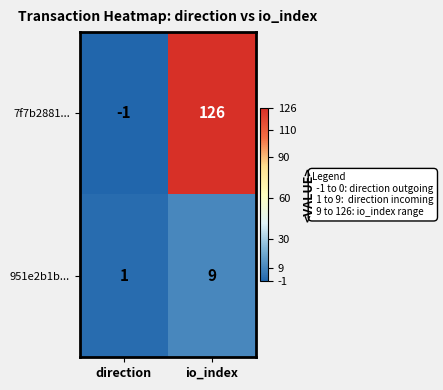

Between direction and io_index, which series saw the biggest shift?

7f7b2881...